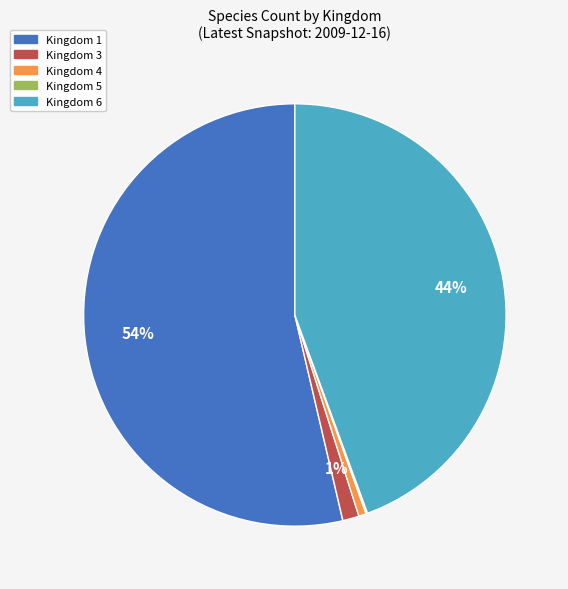

Between Kingdom 1 and Kingdom 6, which is larger?

Kingdom 1